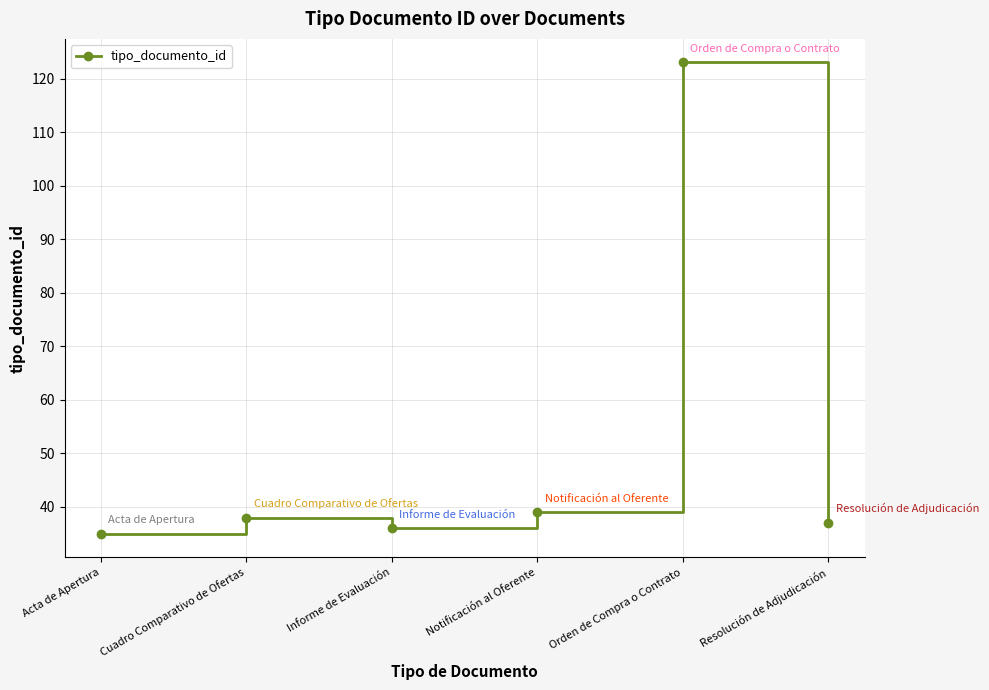

What is the ratio of the value at Cuadro Comparativo de Ofertas to the value at Notificación al Oferente?

1.0